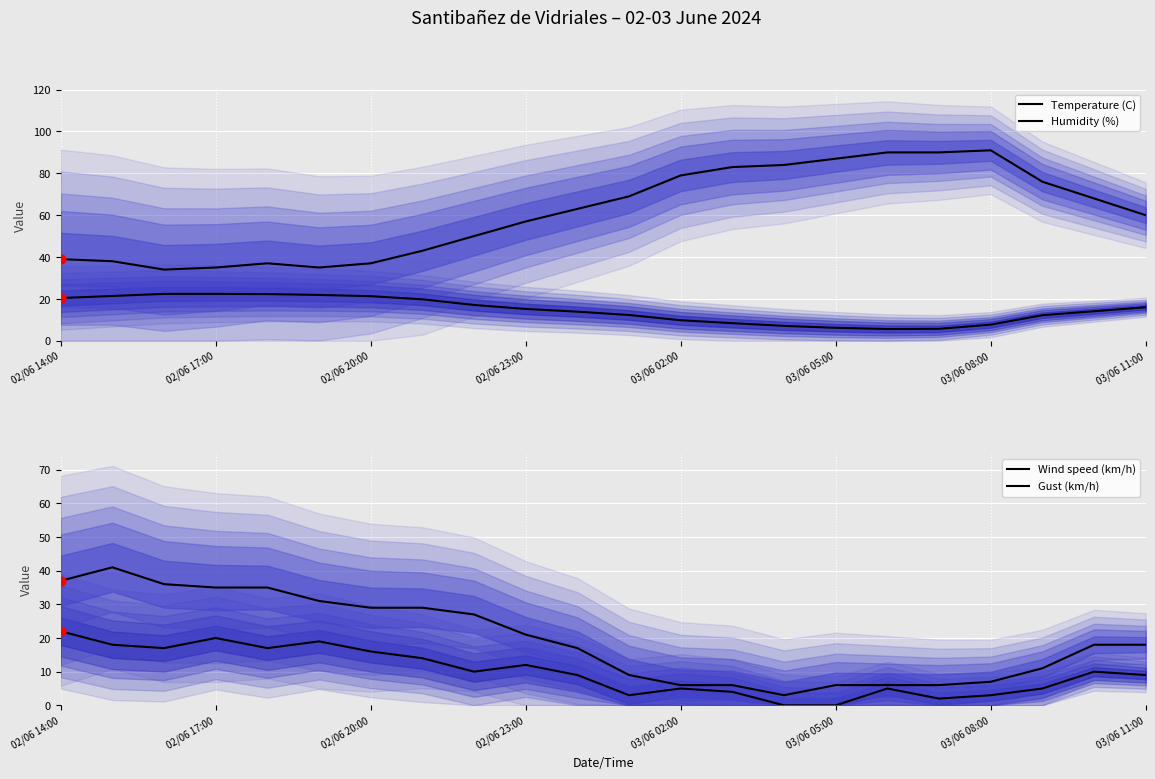

What are all the series names shown in the legend?

Temperature (C), Humidity (%), Wind speed (km/h), Gust (km/h)